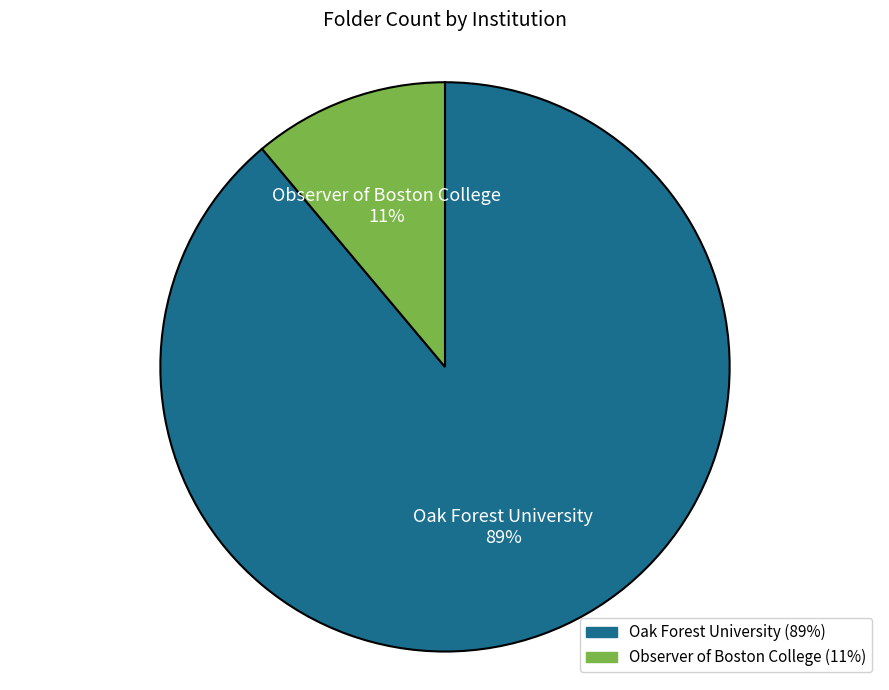

Is it true that Oak Forest University is 80% of the pie?

False